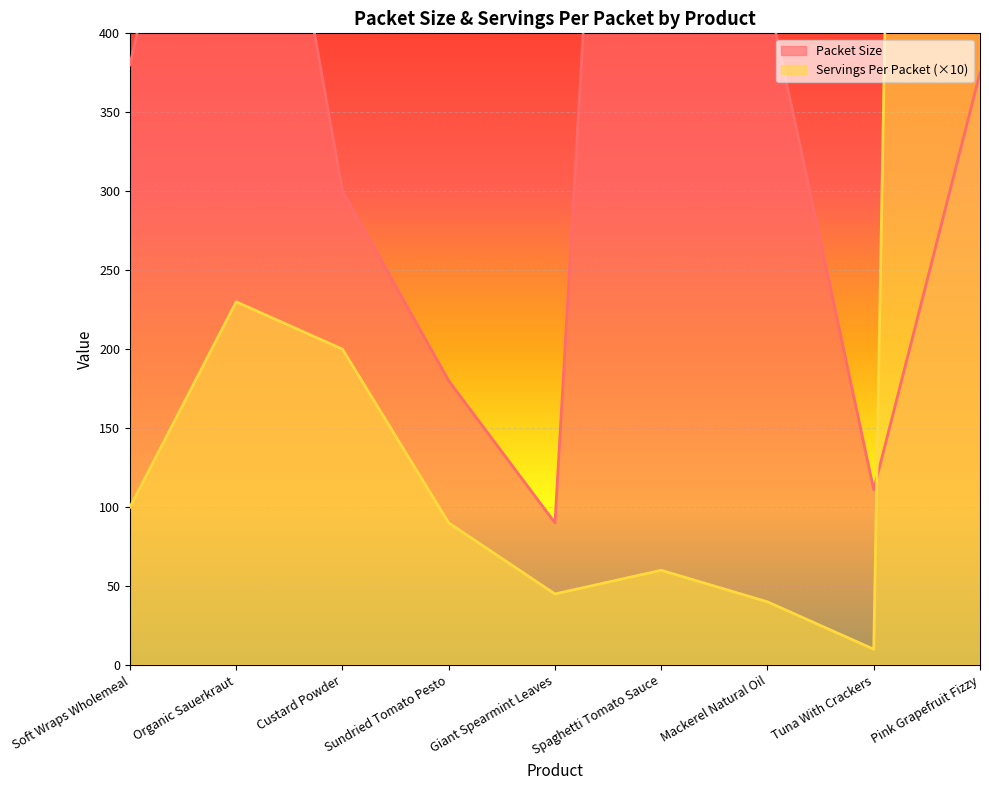

The value of Packet Size at Giant Spearmint Leaves is 90. True or false?

True